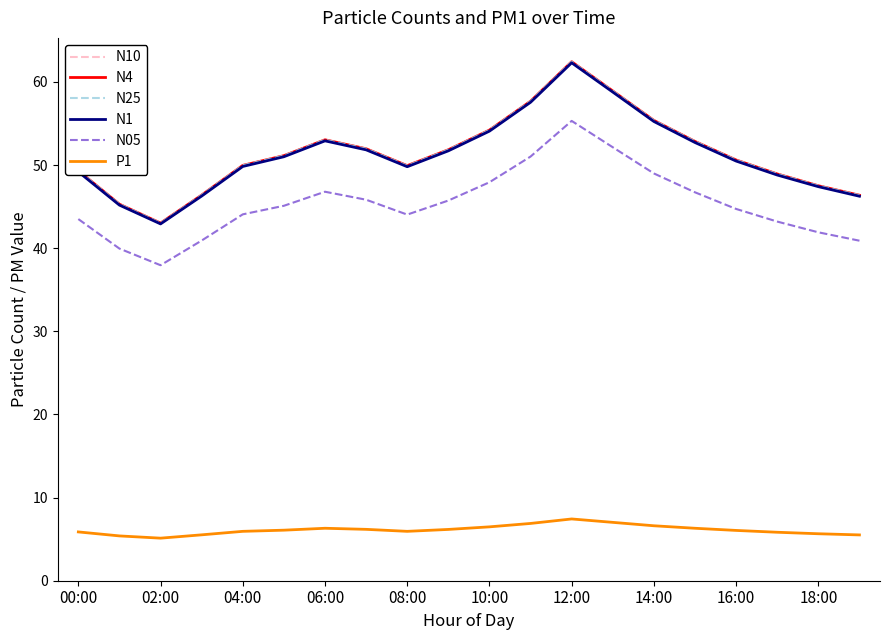

What is the highest value of the N10 series?

62.4